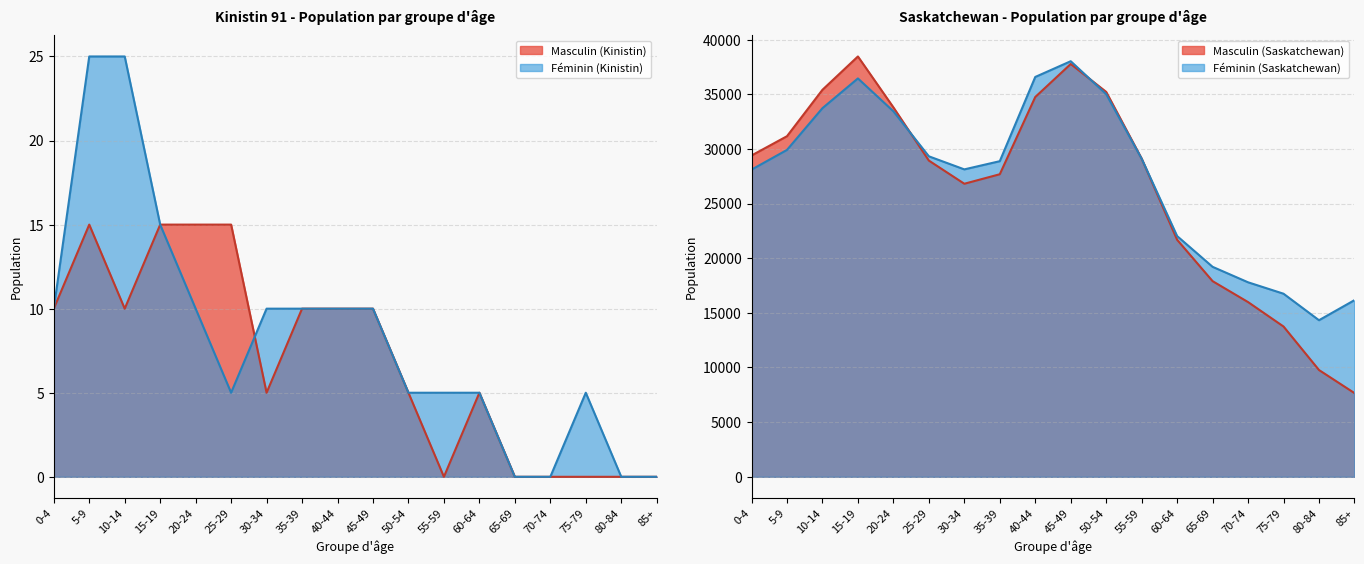

True or false: Féminin (Saskatchewan) and Féminin (Kinistin) intersect in this chart.

False